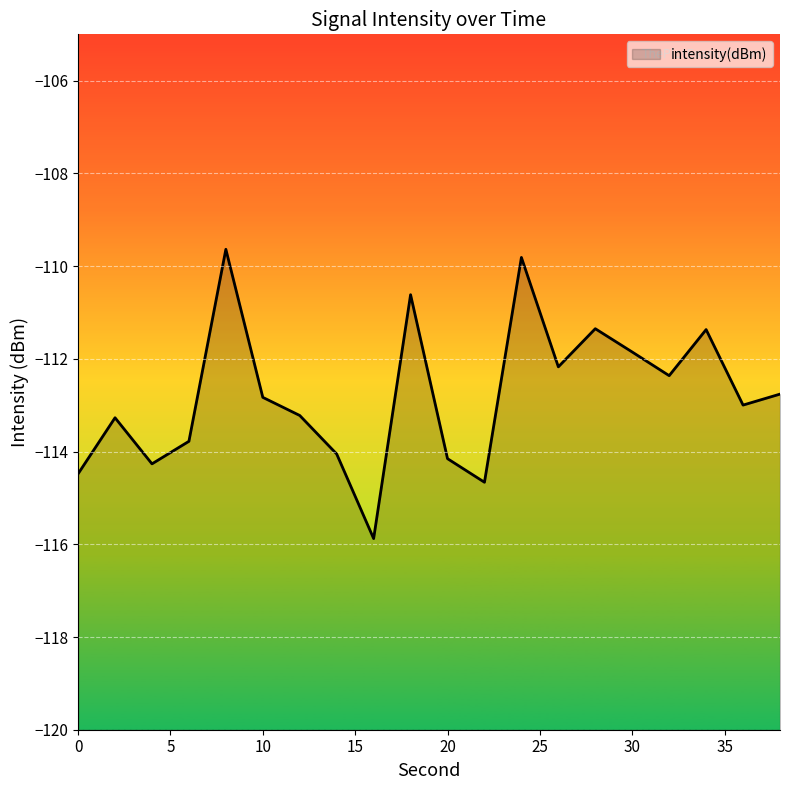

At which label does the data first exceed -112?

8